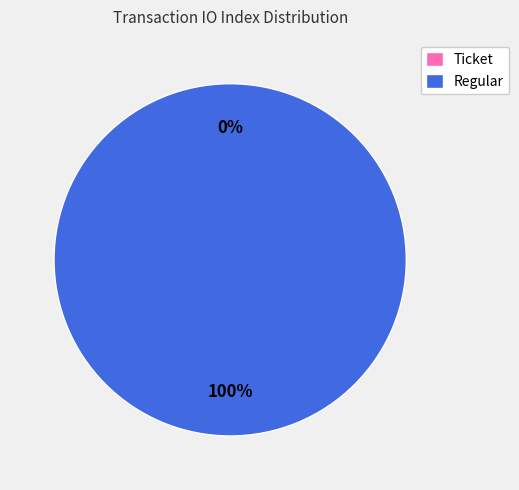

Rank the categories by value from highest to lowest.

Regular, Ticket